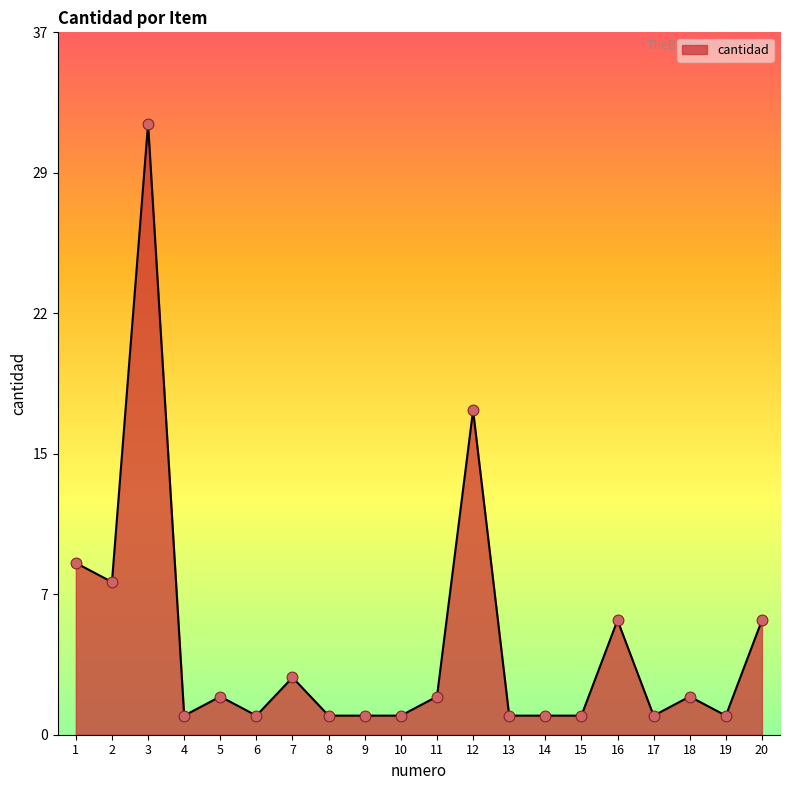

Approximately how many times larger is the value at 9 compared to 13?

1.0